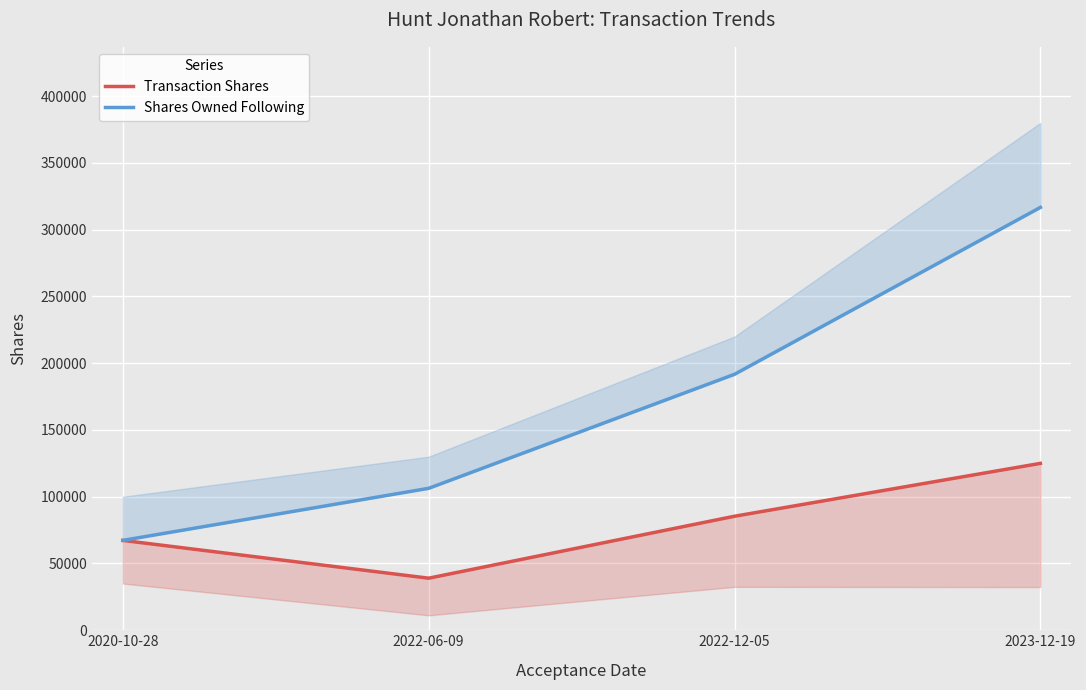

How many data points in Shares Owned Following are above 191710?

1